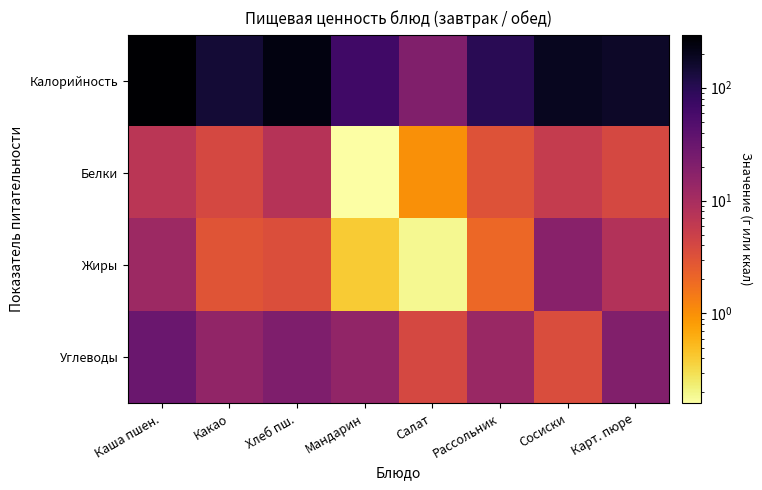

What is the total value across all series at Рассольник?

115.1